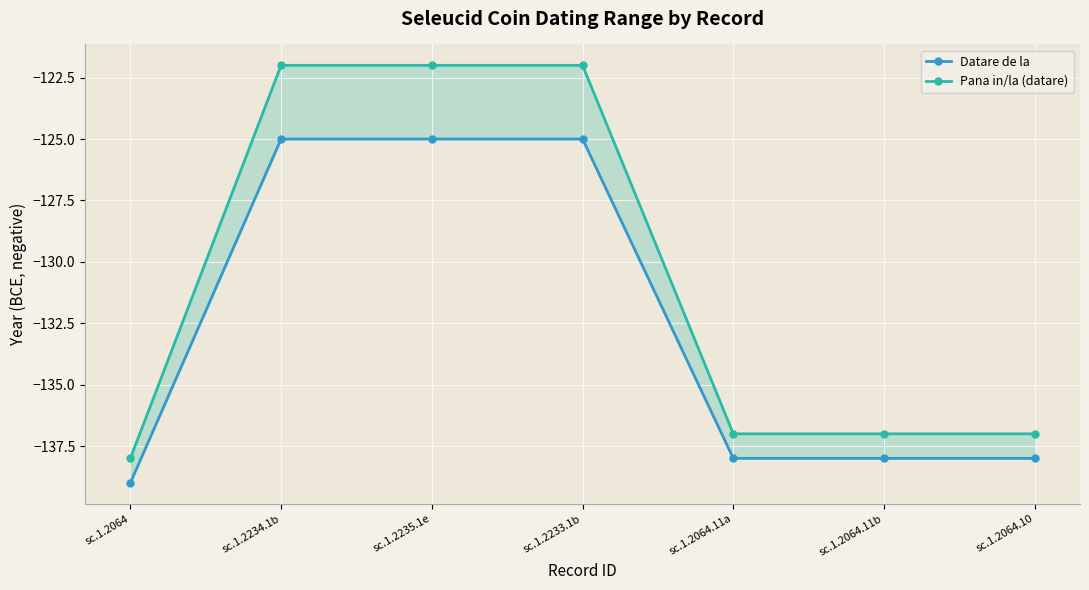

At which label is Pana in/la (datare) closest to -130?

sc.1.2064.11a